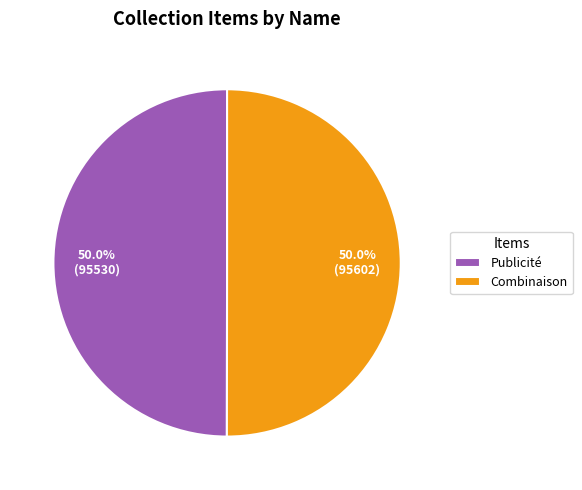

What percentage is the Publicité slice, to the nearest percent?

50%